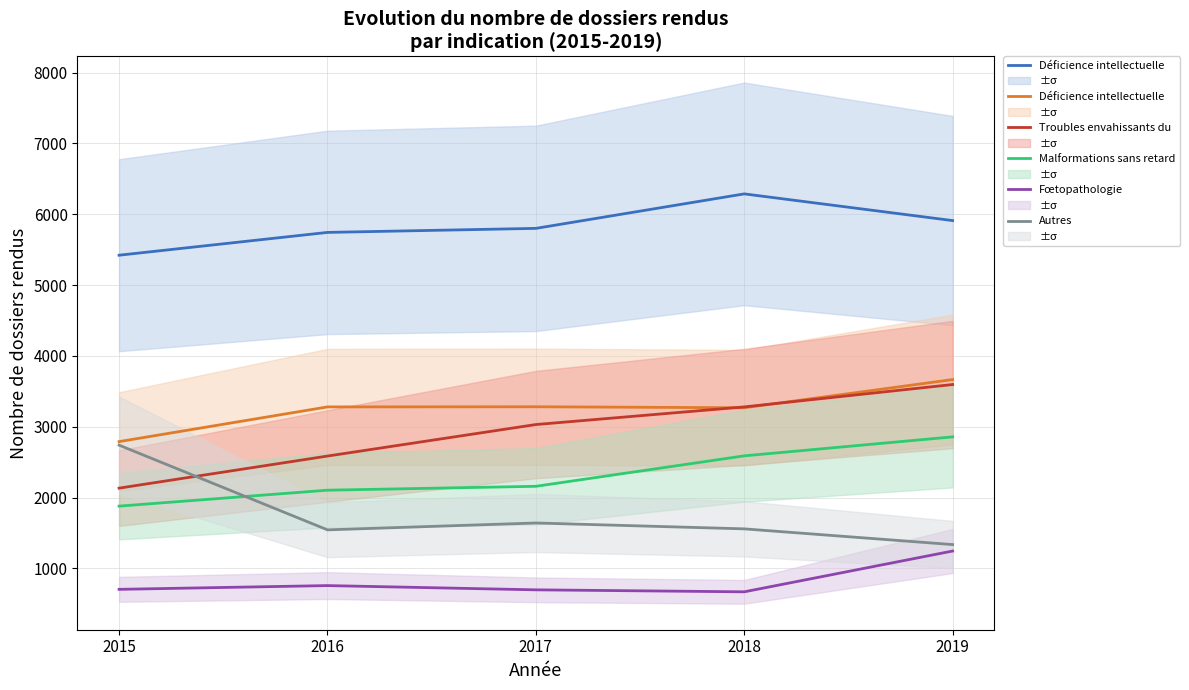

True or false: Malformations sans retard psyc and Déficience intellectuelle (ave intersect in this chart.

False